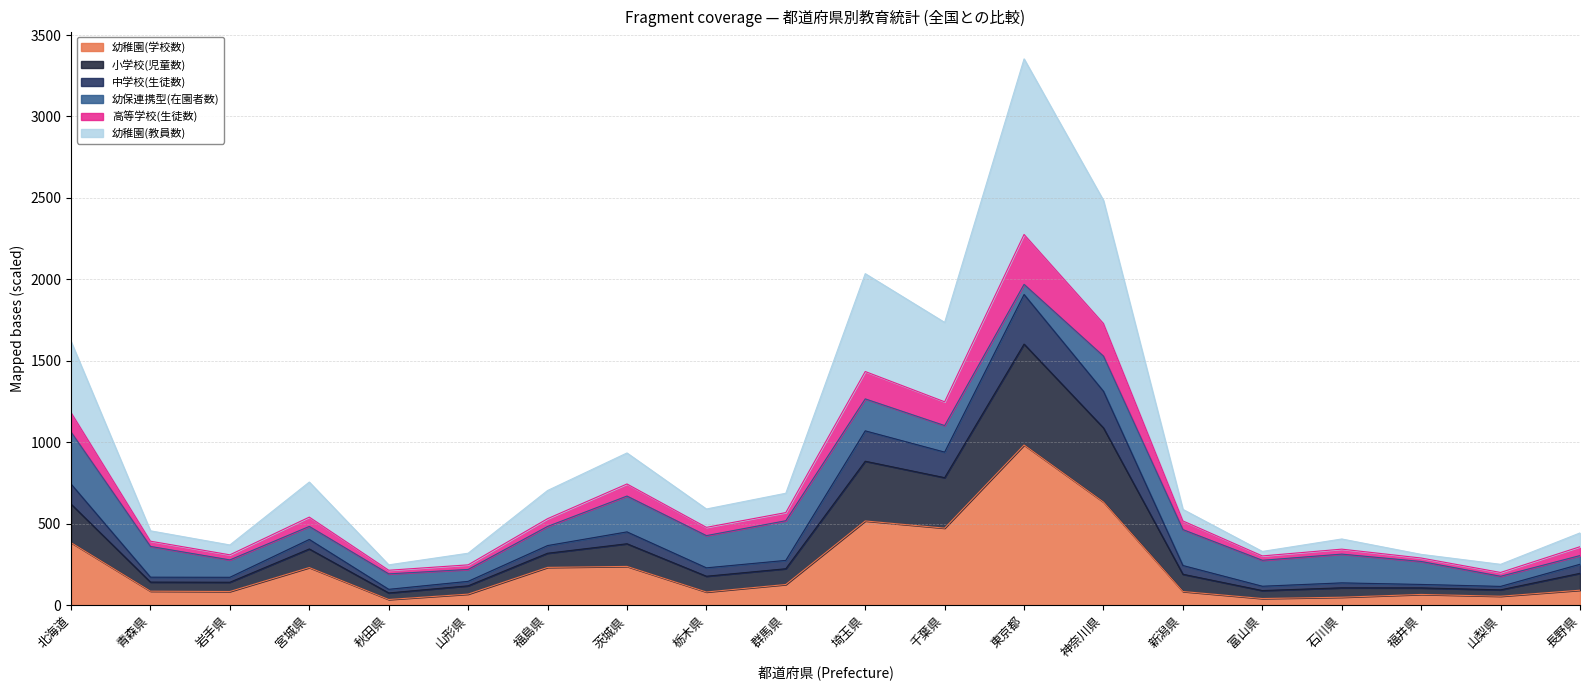

What is the label of the 15th point from the left?

新潟県